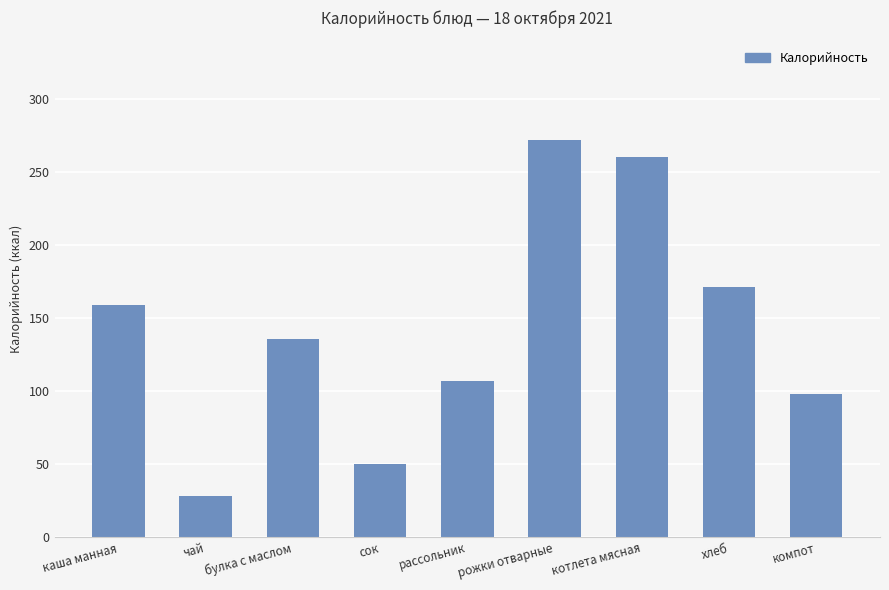

Is it true that the value at каша манная is 159?

True